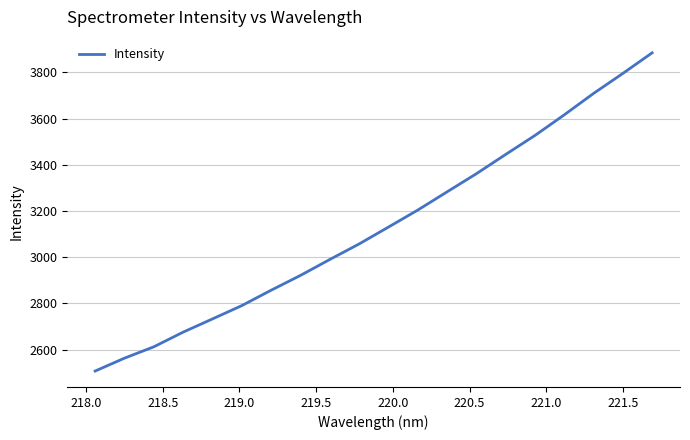

What is the smallest value displayed?

2507.3